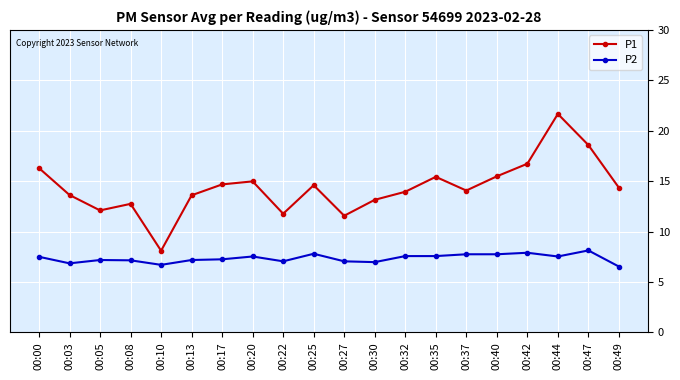

What is the total value across all series at 00:49?

20.9